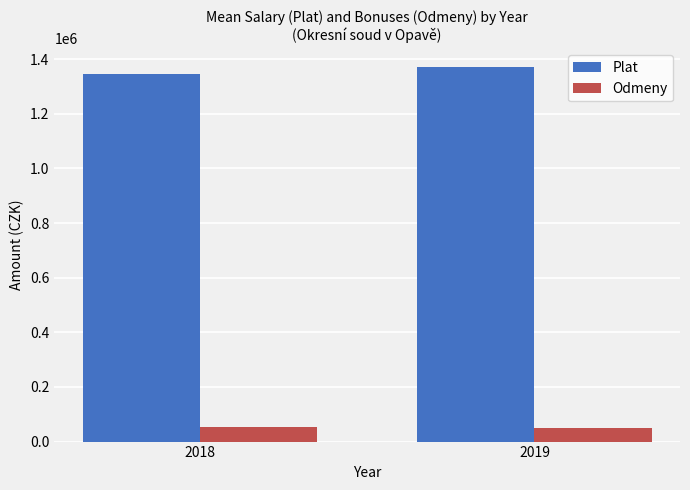

What is the total value across all series at 2018?

1398622